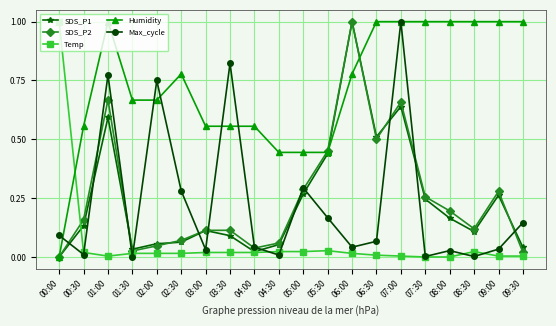

Where do Max_cycle and SDS_P1 first cross each other?

00:00 and 00:30